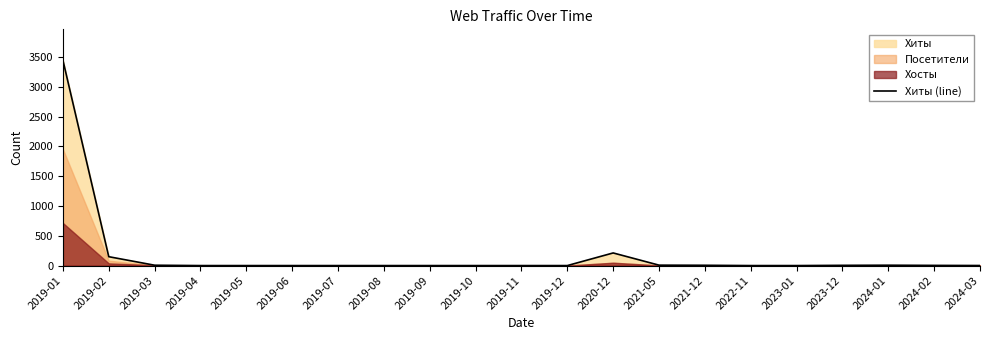

Which category has the highest value across all series?

2019-01